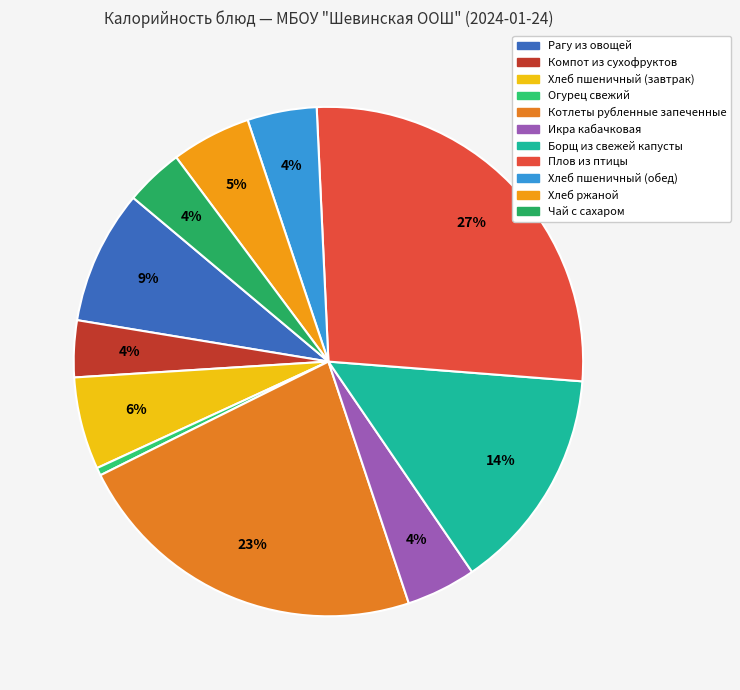

To the nearest percent, what percentage of the pie is Икра кабачковая?

4%